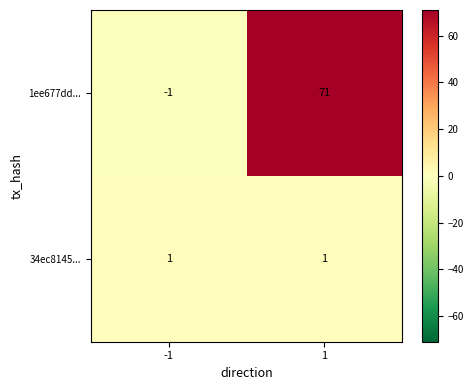

How many values in 1ee677dd... are below zero?

1